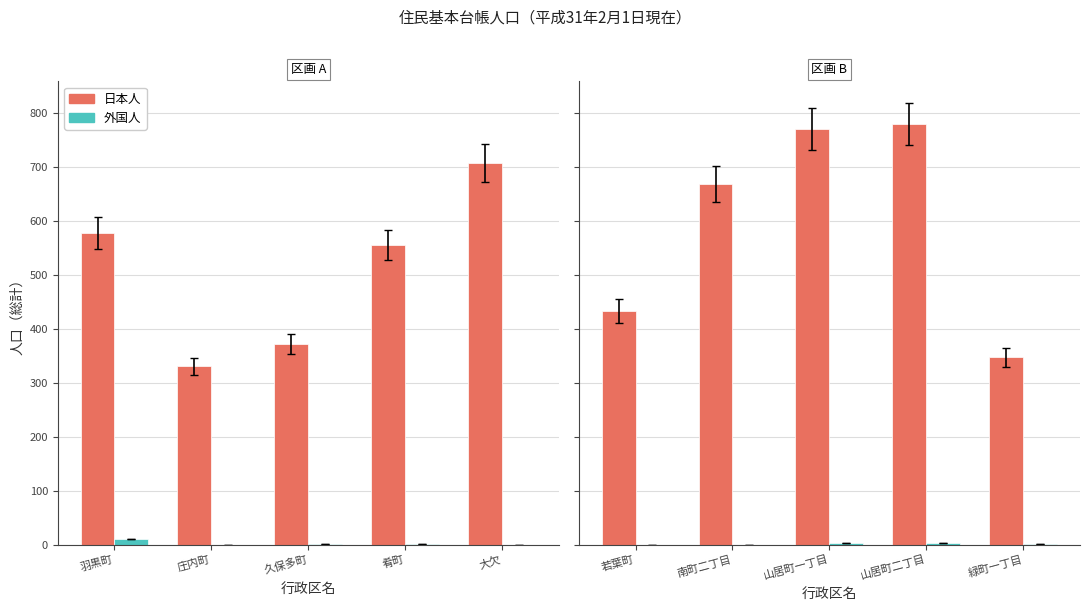

What is the label of the 2nd bar from the left?

南町二丁目